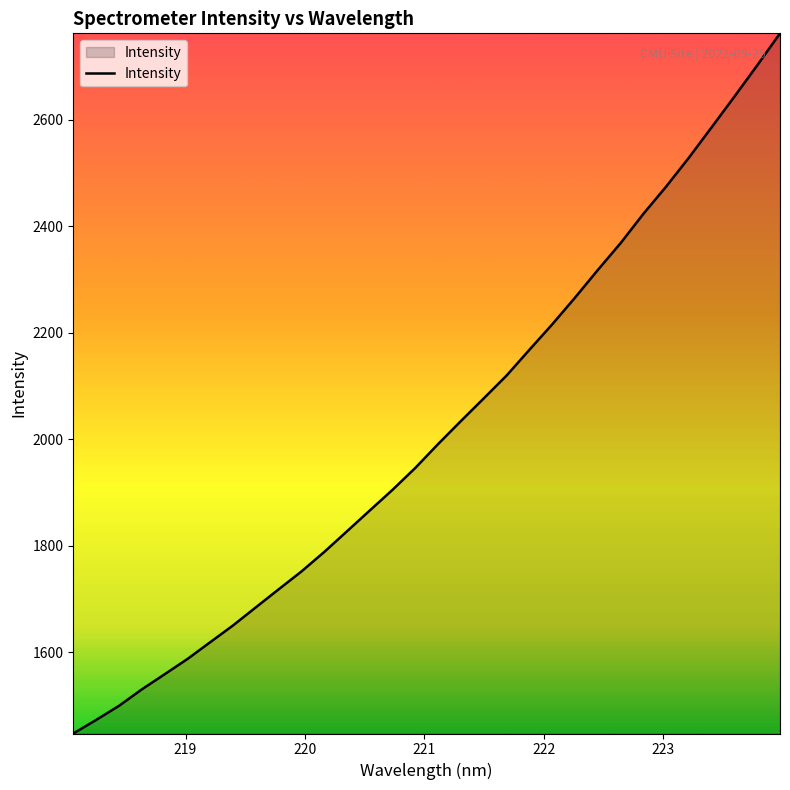

Does the chart display data point markers on the line(s)?

No